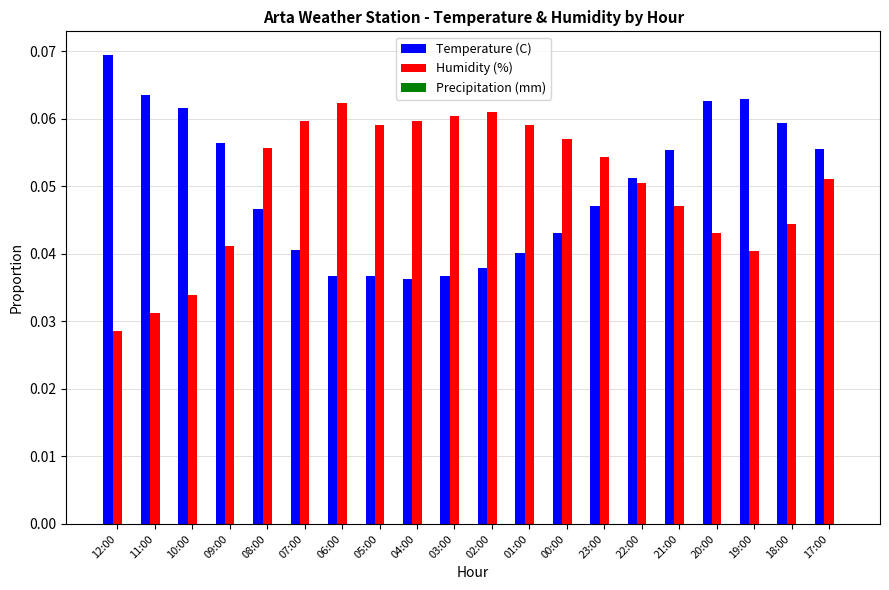

Rank the series by their maximum value, from lowest to highest.

Humidity (%), Temperature (C)